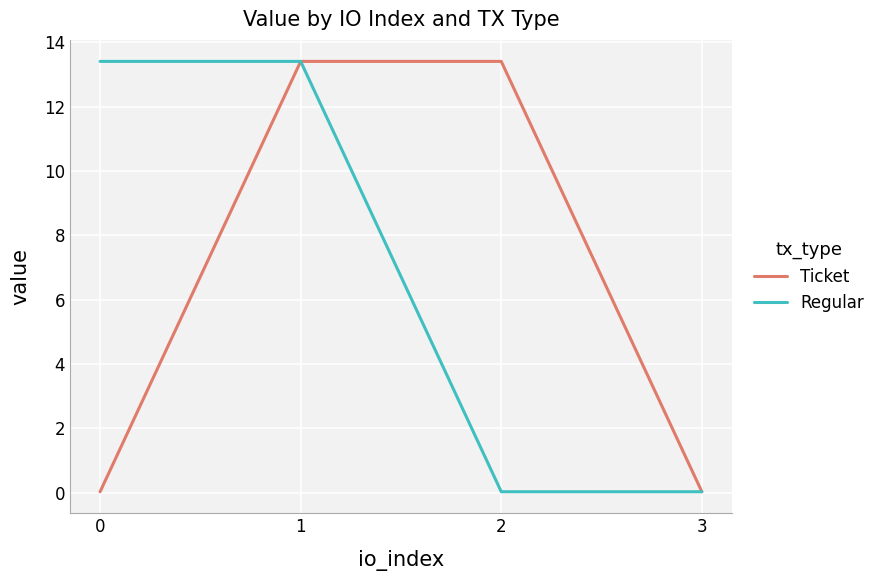

What is the greatest value displayed?

13.4